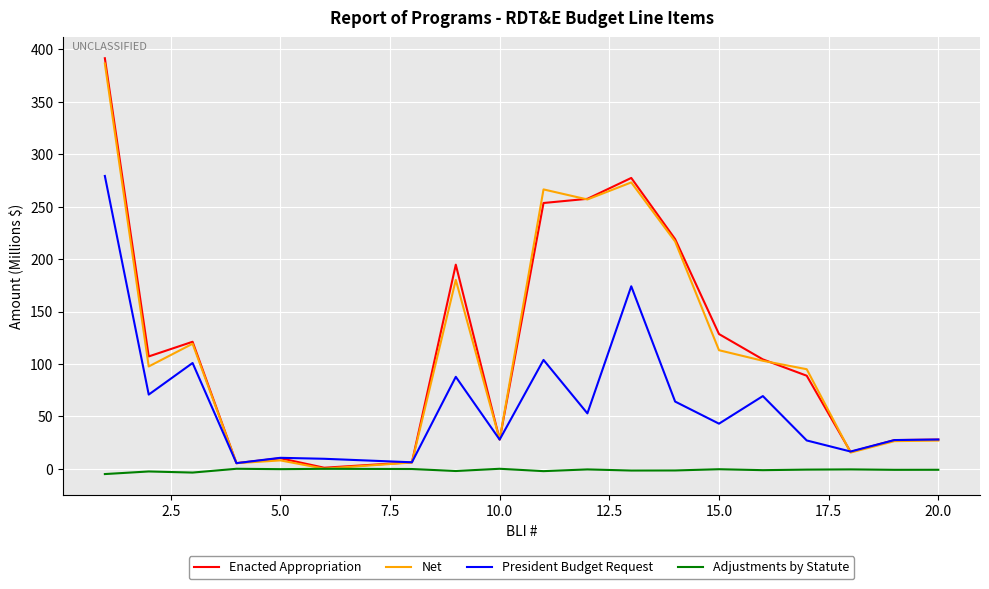

True or false: Enacted Appropriation has more than 1 interior local peaks.

True